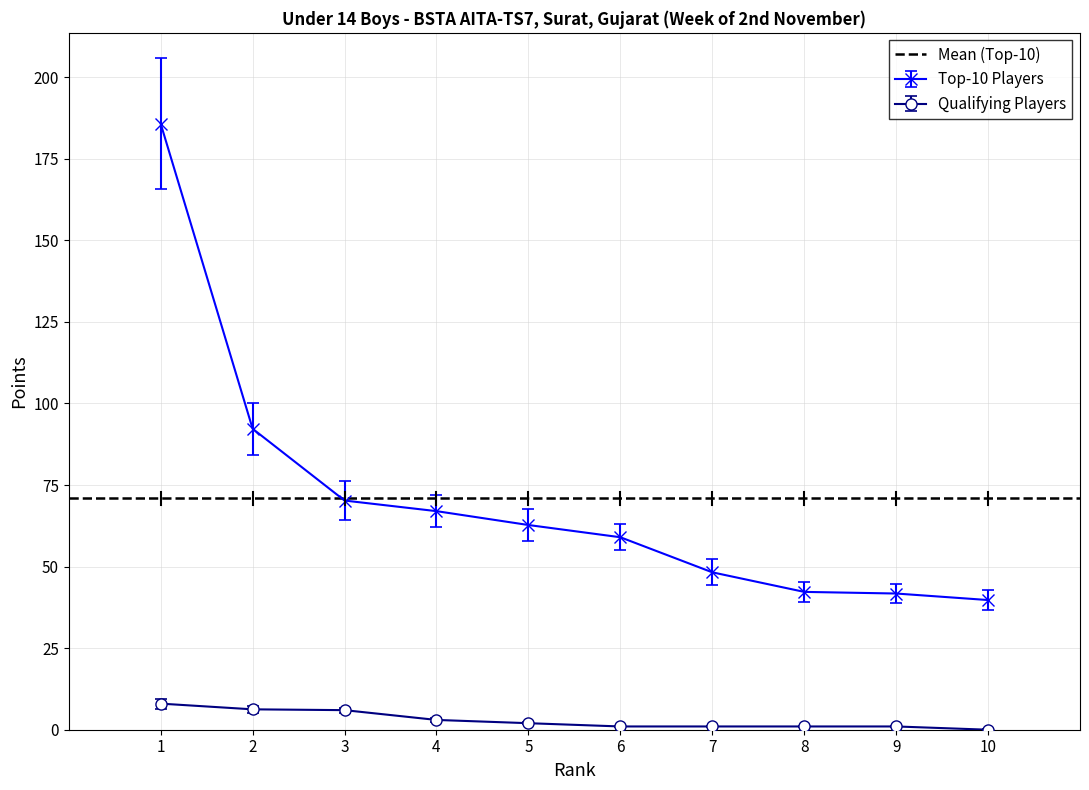

The value of Qualifying Players at 2 is 6.2. True or false?

True